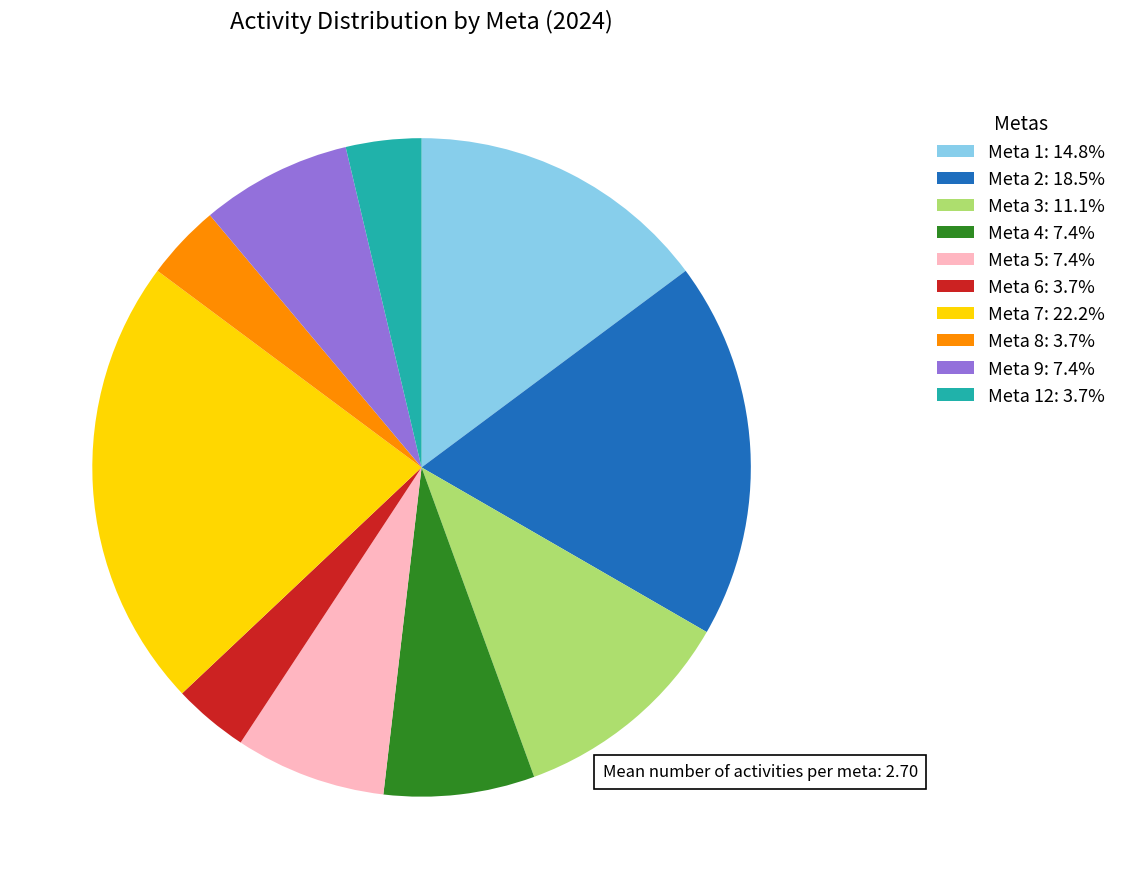

Combined, do Meta 4: 7.4% and Meta 2: 18.5% account for over 50%?

No